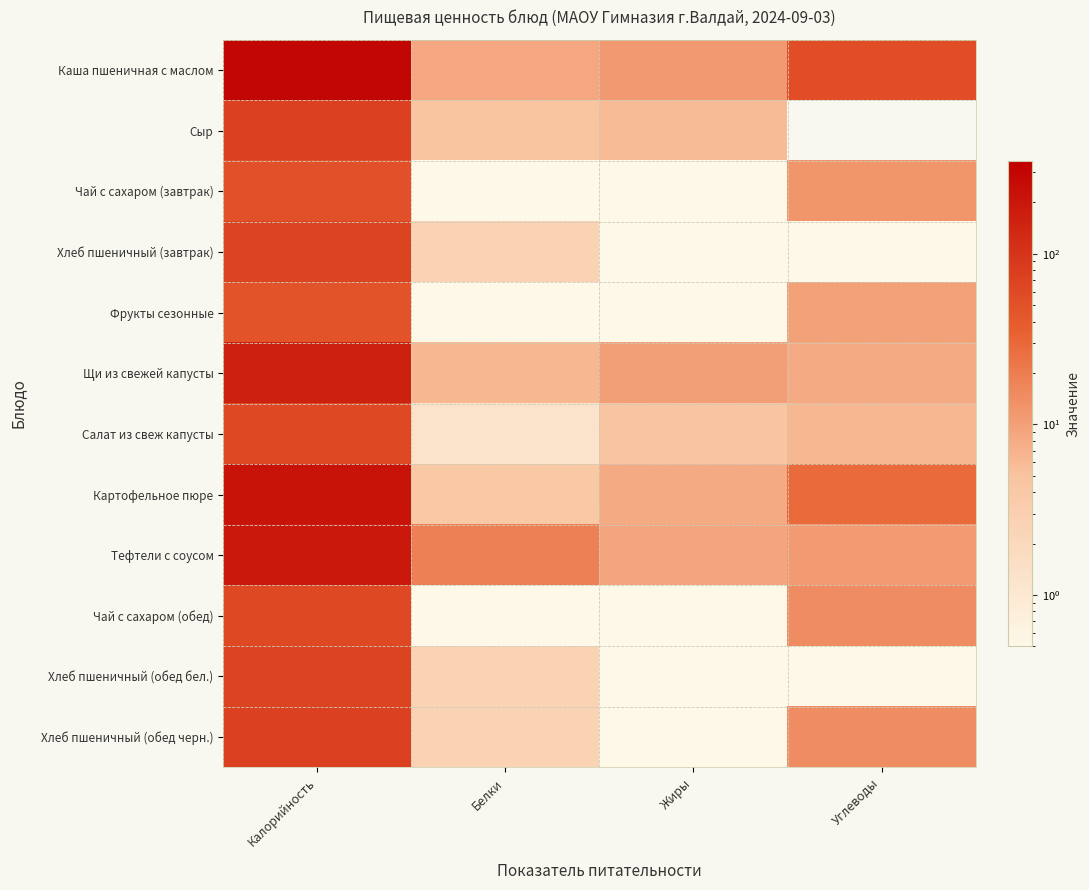

What is the difference between the highest and lowest values at Жиры?

11.0